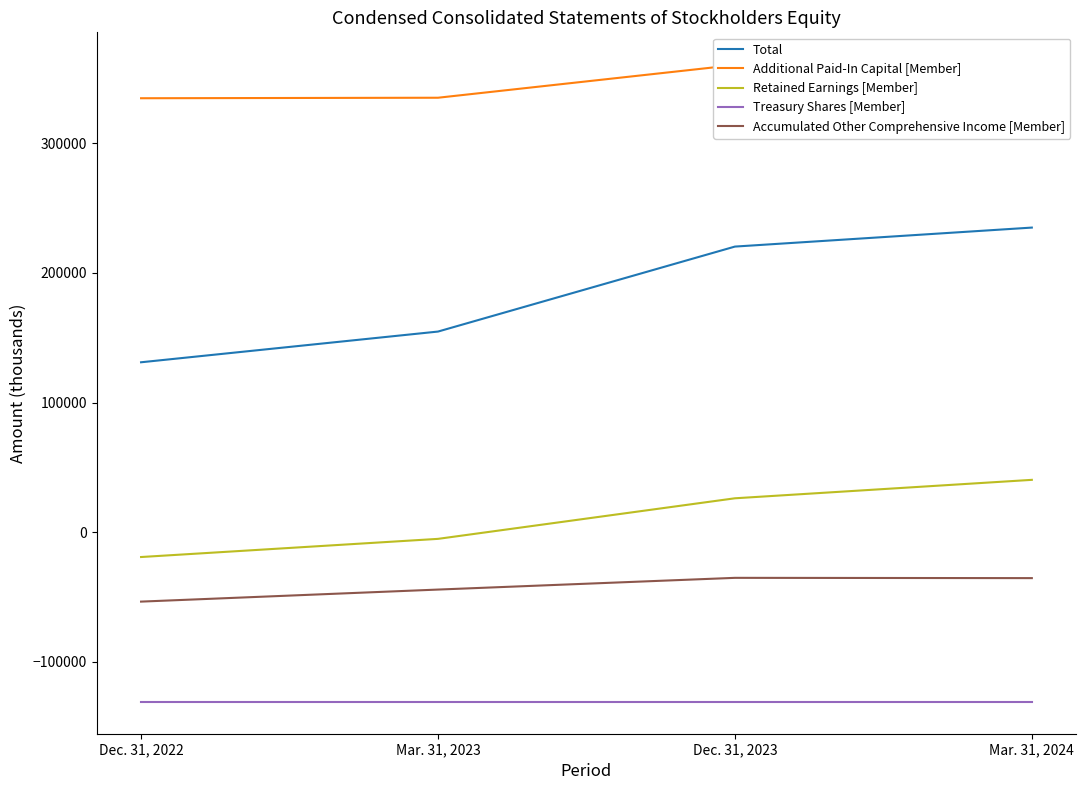

What is the sum of all Treasury Shares [Member] values?

-523600